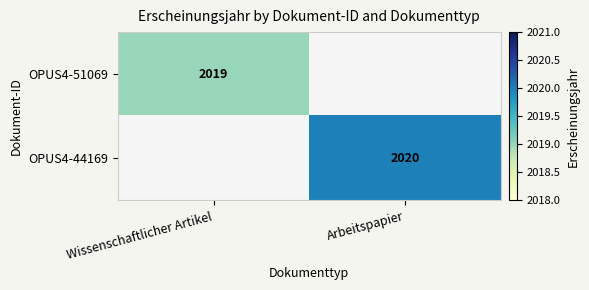

Is the value of OPUS4-51069 at Wissenschaftlicher Artikel greater than the value of OPUS4-44169 at Arbeitspapier?

No